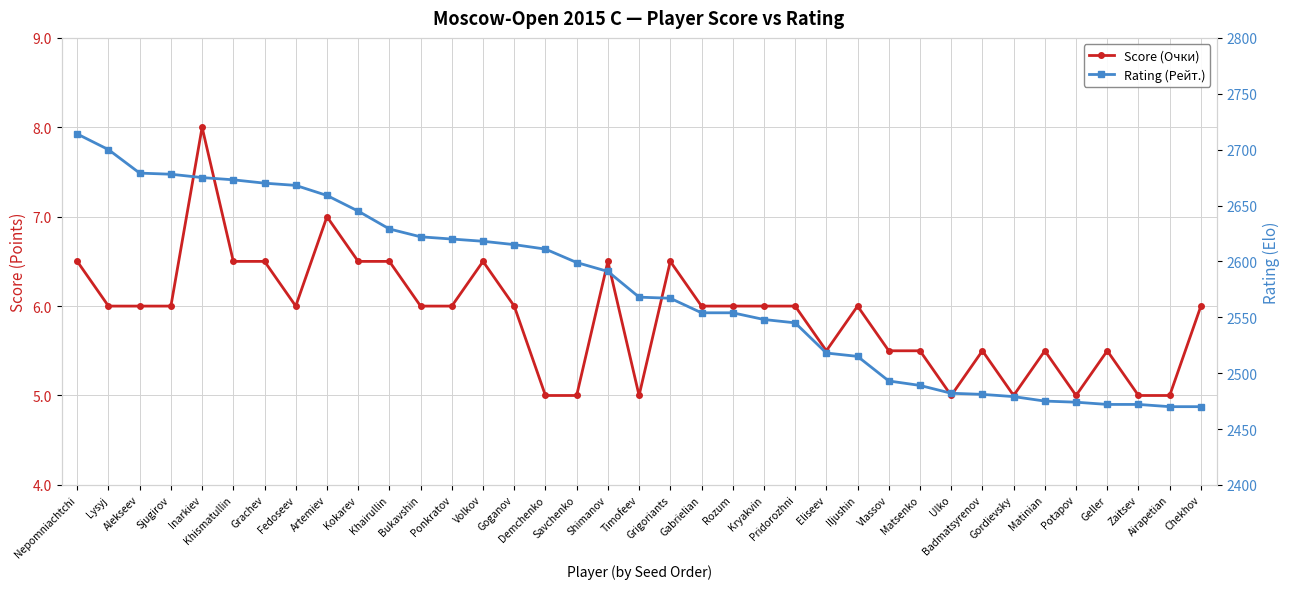

At how many categories does at least one series exceed 451?

37